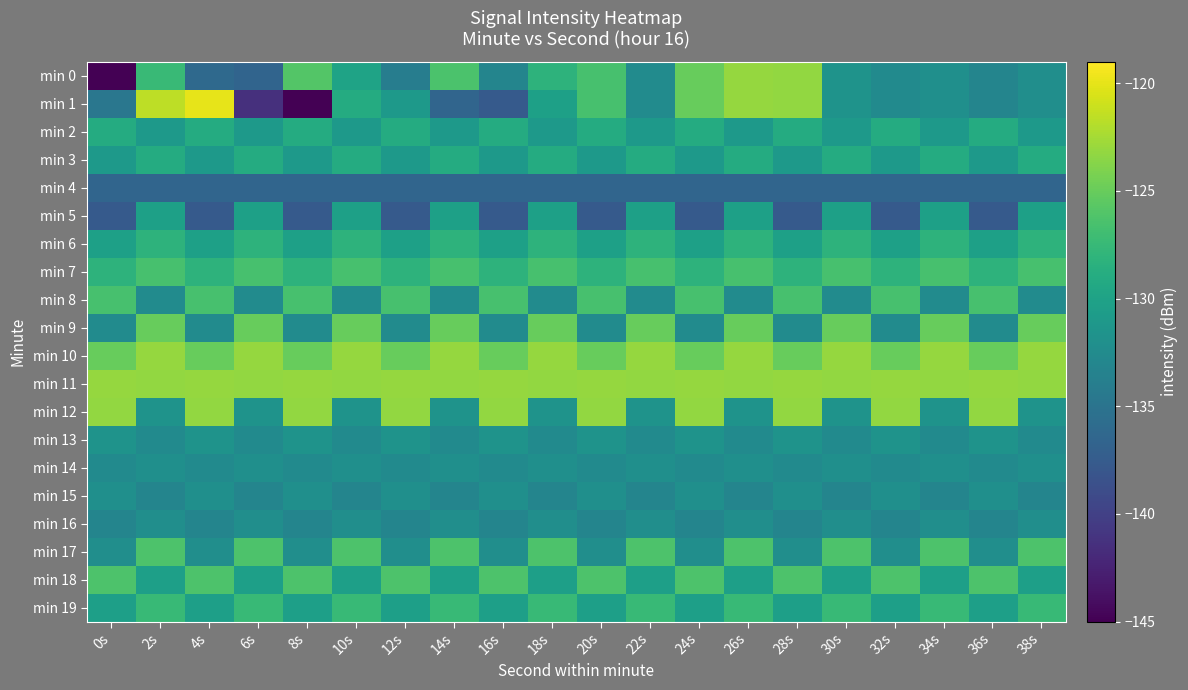

What is the spread (max minus min) of values at 8s?

22.0